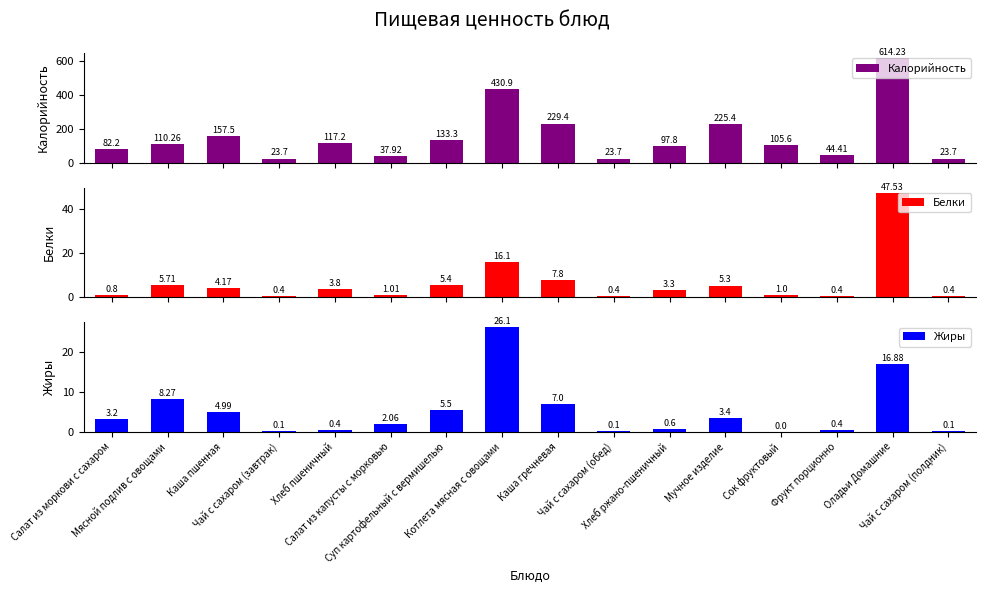

What is the difference between the Калорийность values at Оладьи Домашние and Фрукт порционно?

569.8